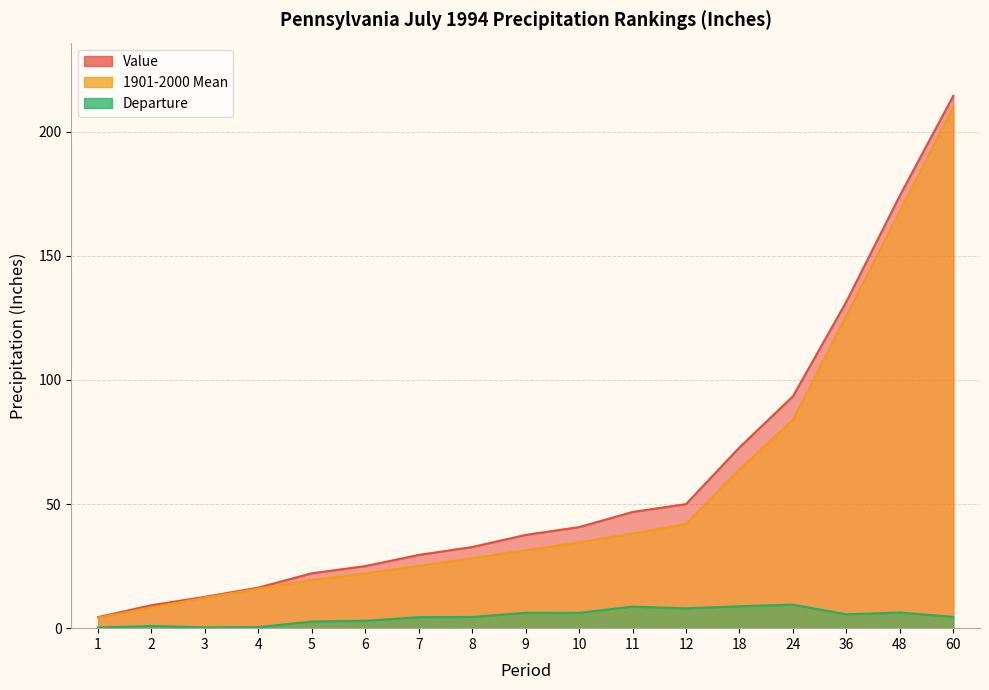

How many lines are shown in the chart?

3